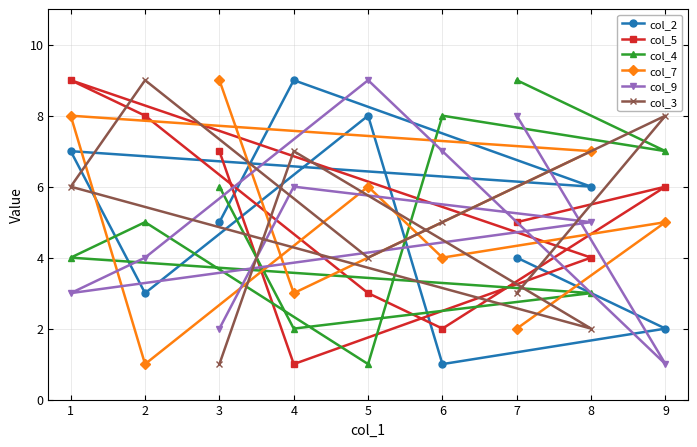

How many intersections are there between col_9 and col_4?

4